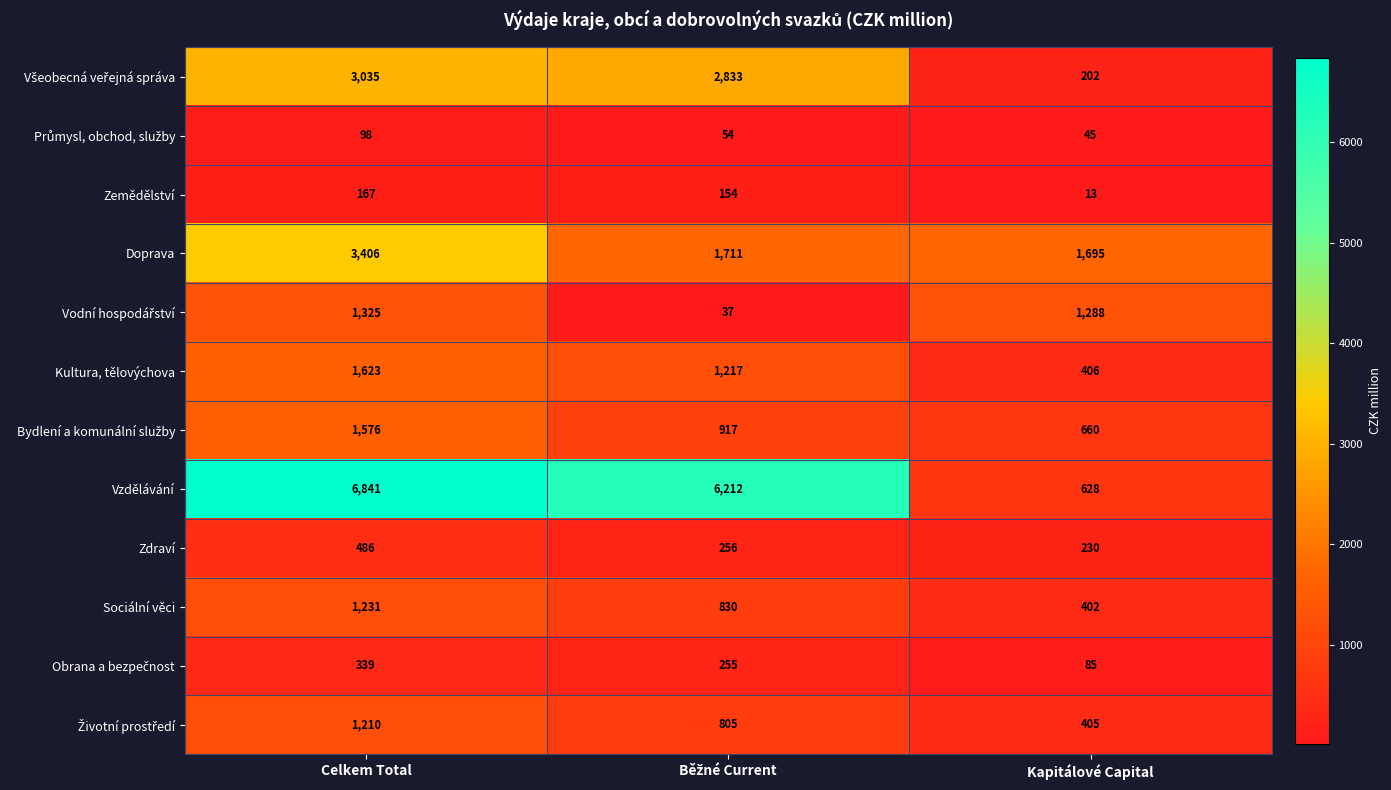

What is the sum of the Sociální věci values at Kapitálové Capital and Celkem Total?

1633